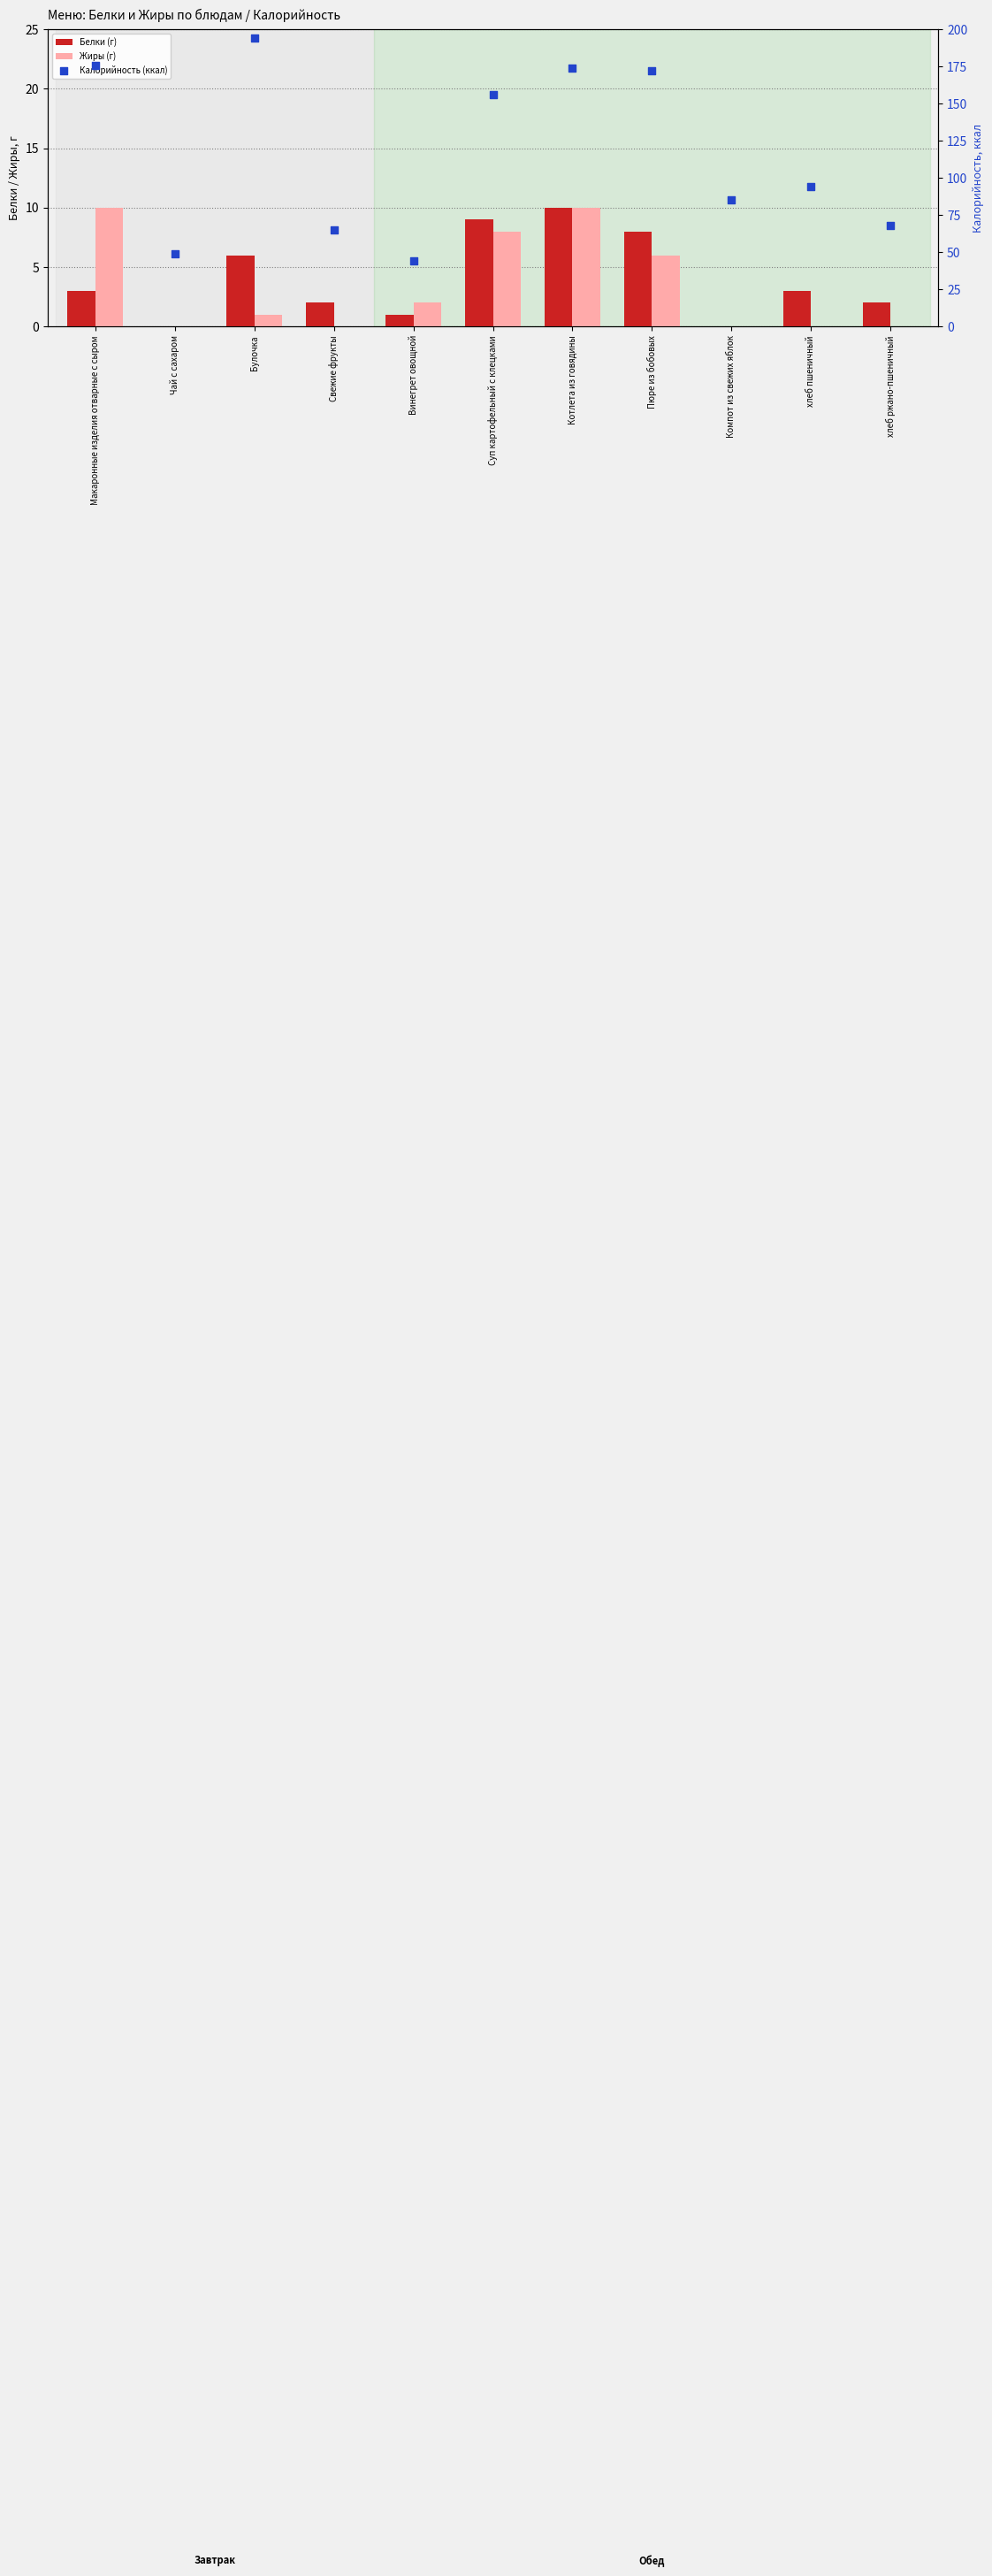

At which category is the sum across all series the highest?

Булочка